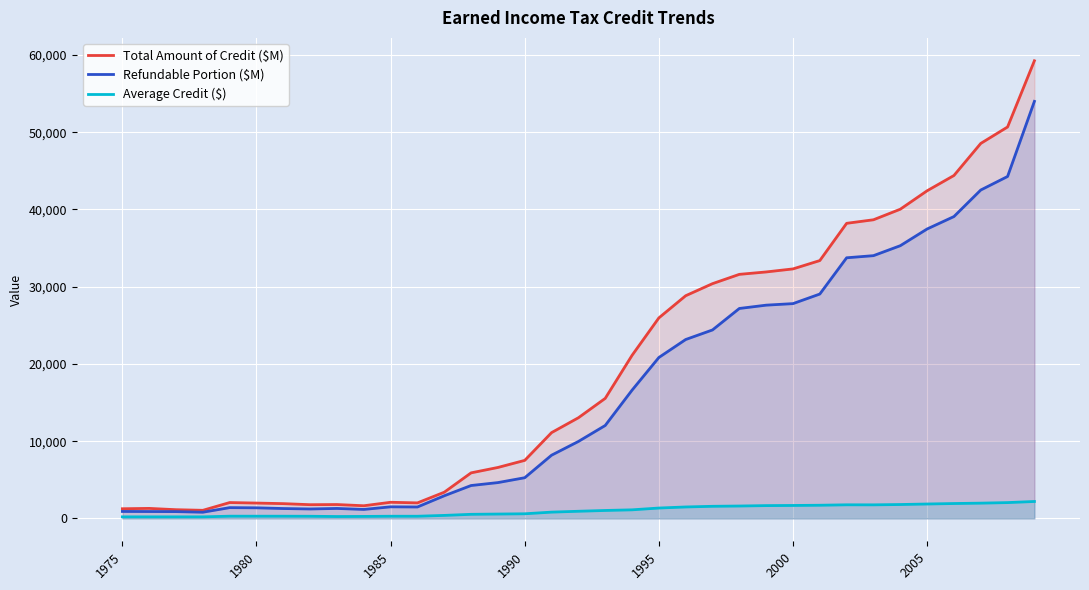

What is the approximate value of Average Credit ($) at 16?

812.7